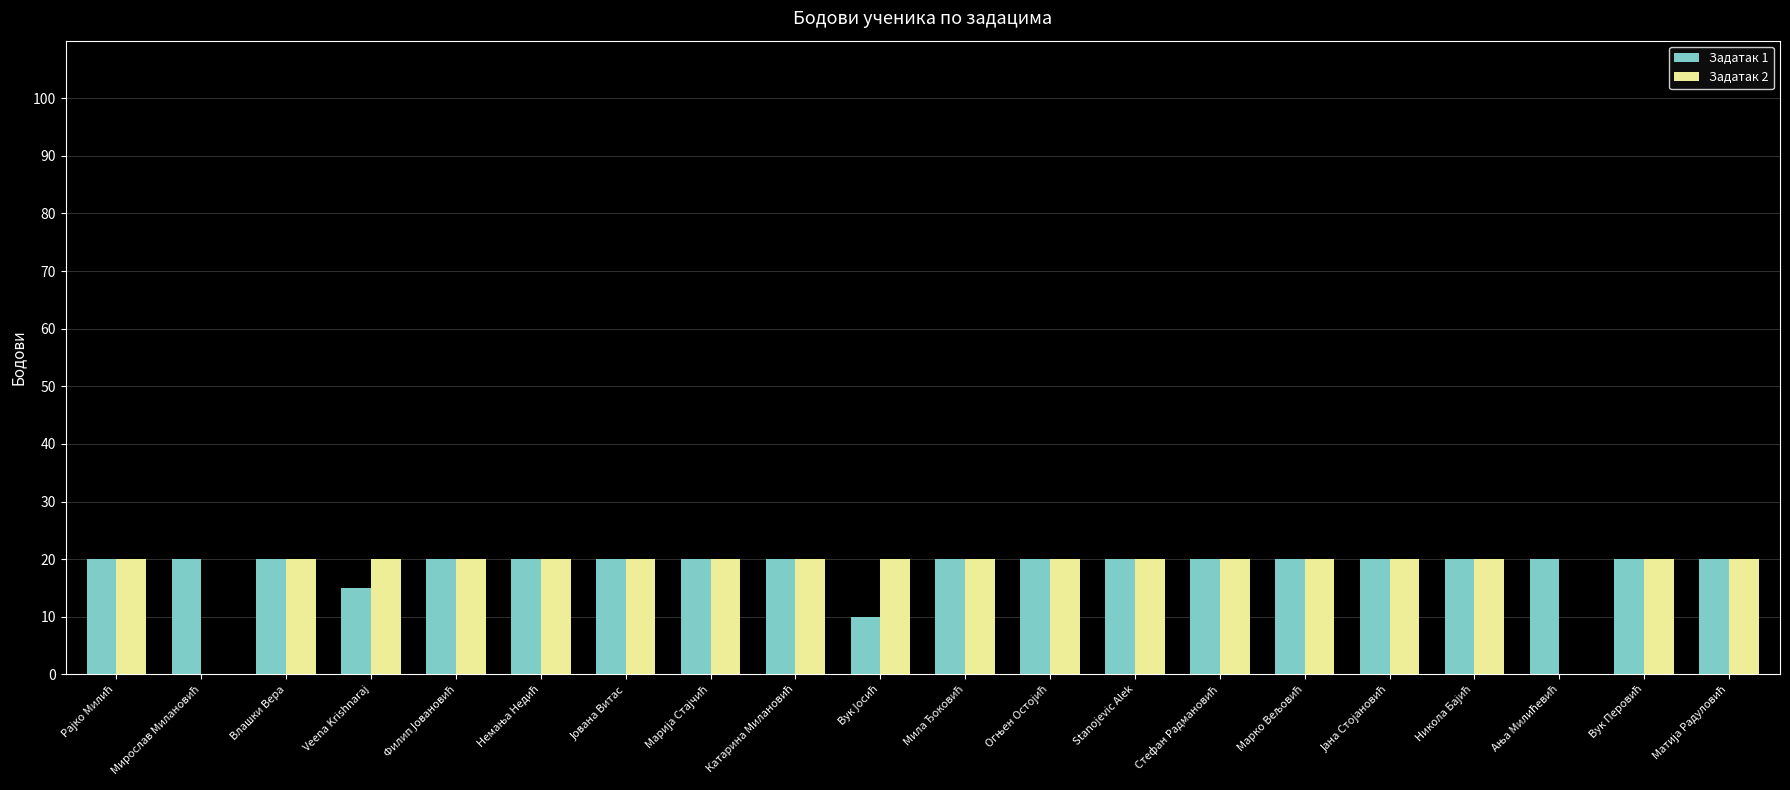

True or false: Задатак 2 has a value of 20 at Влашки Вера.

True